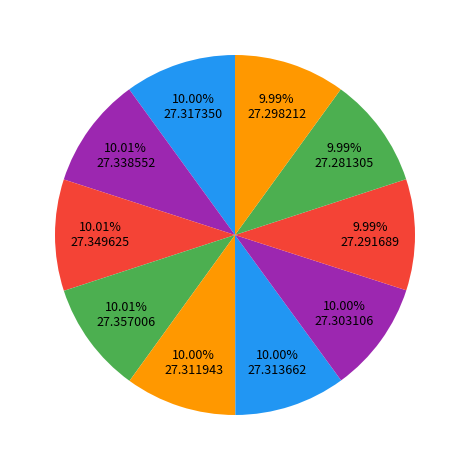

Rank the categories by value from lowest to highest.

WTG9, WTG8, WTG10, WTG7, WTG5, WTG6, WTG1, WTG2, WTG3, WTG4